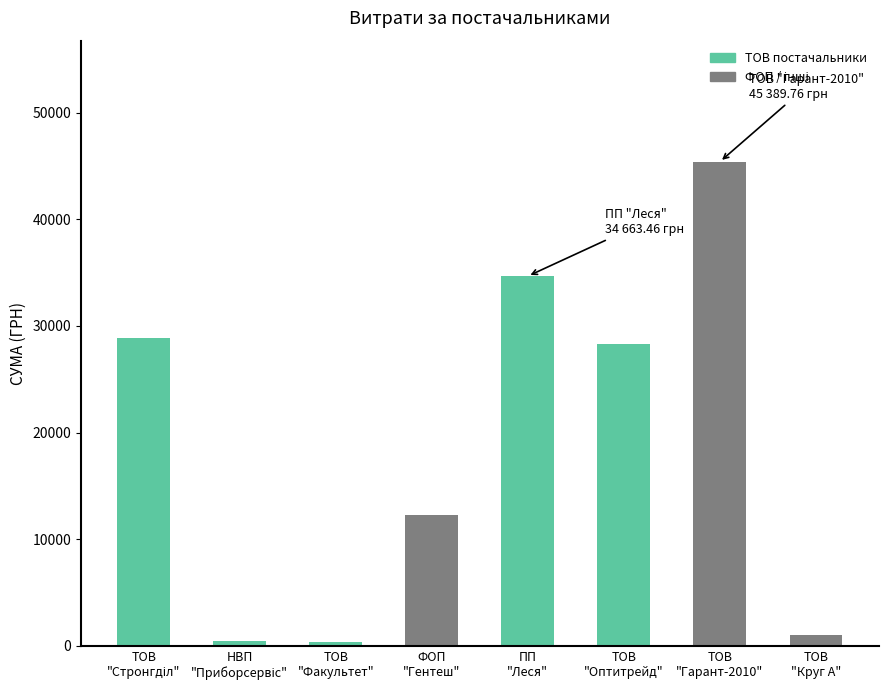

What is the average value?

18913.5